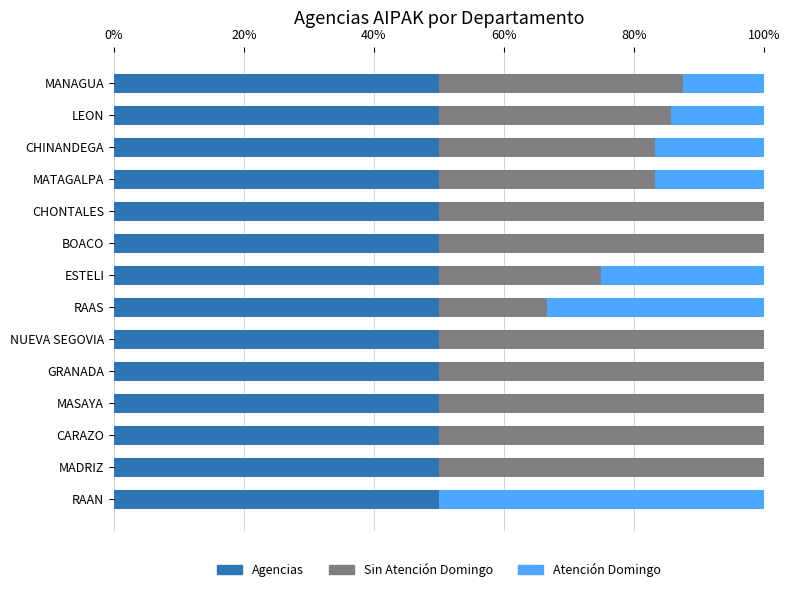

What is the maximum value for Agencias?

50.0